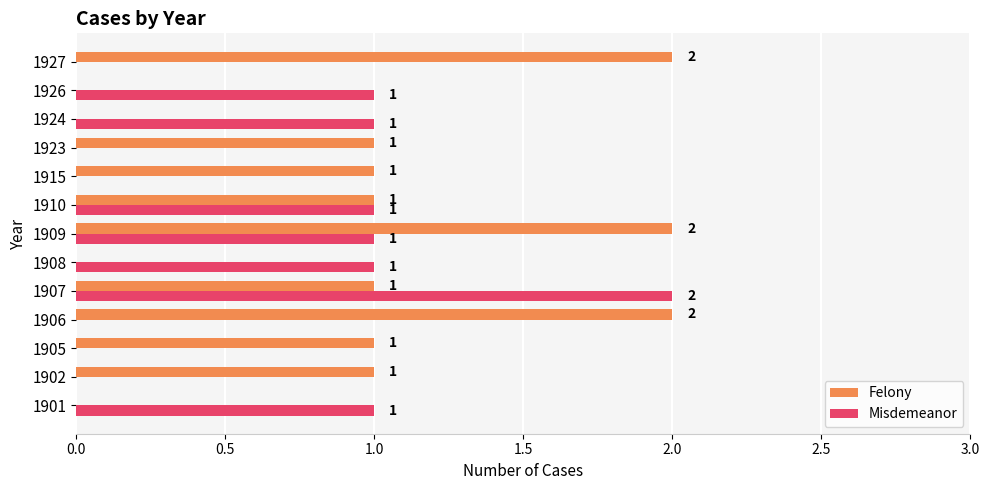

Which series has the largest total across all categories?

Felony